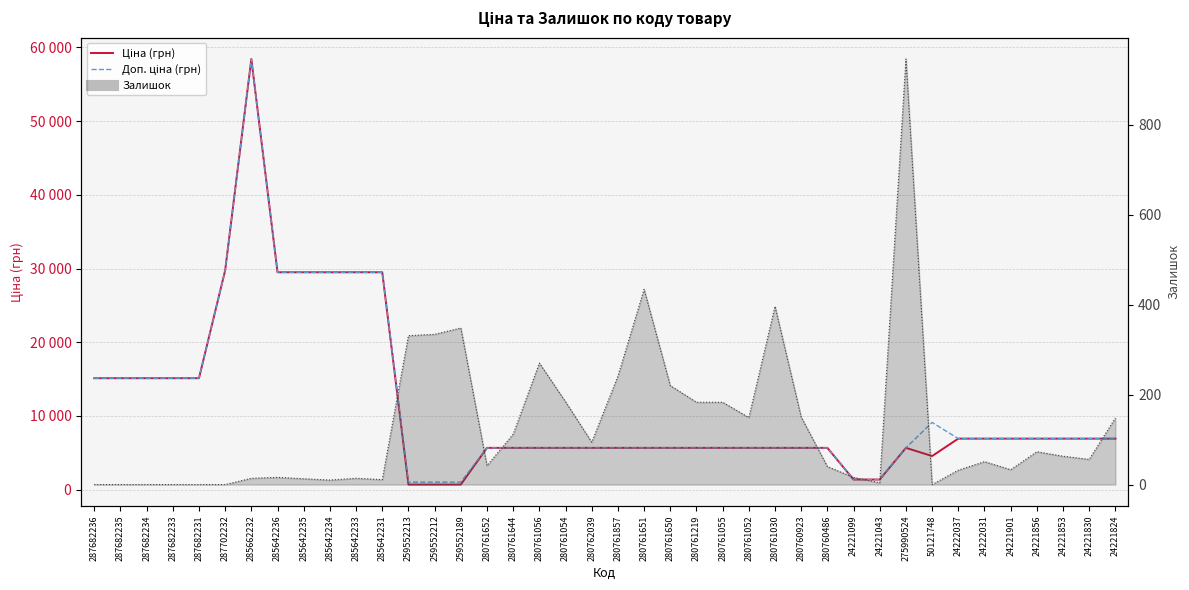

How many values in the Доп. ціна (грн) series are below 6925?

20